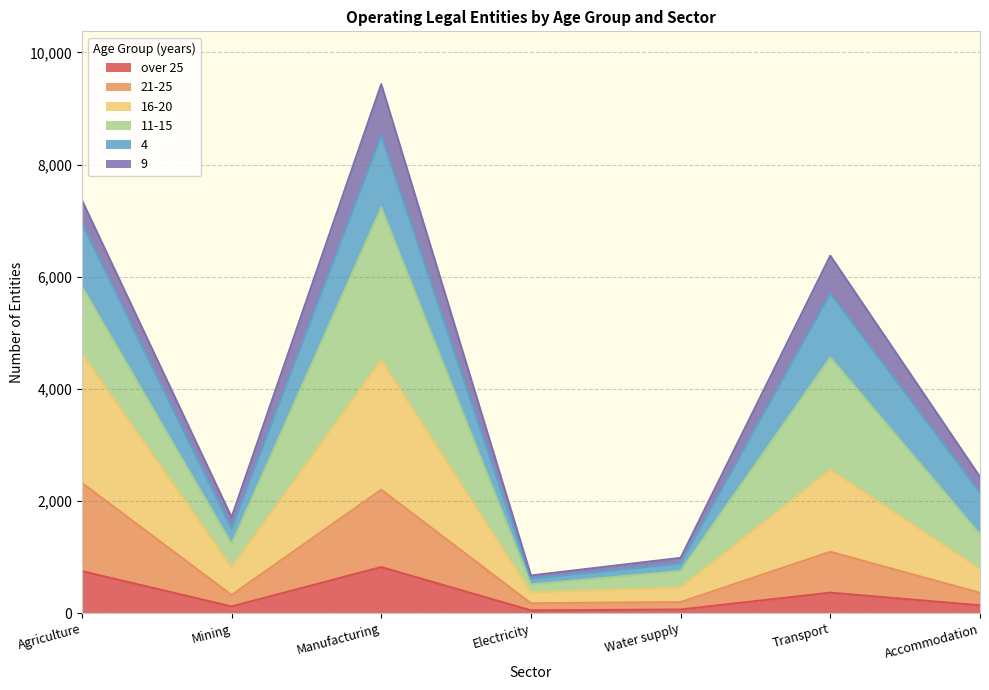

At which category is the sum across all series the highest?

Manufacturing